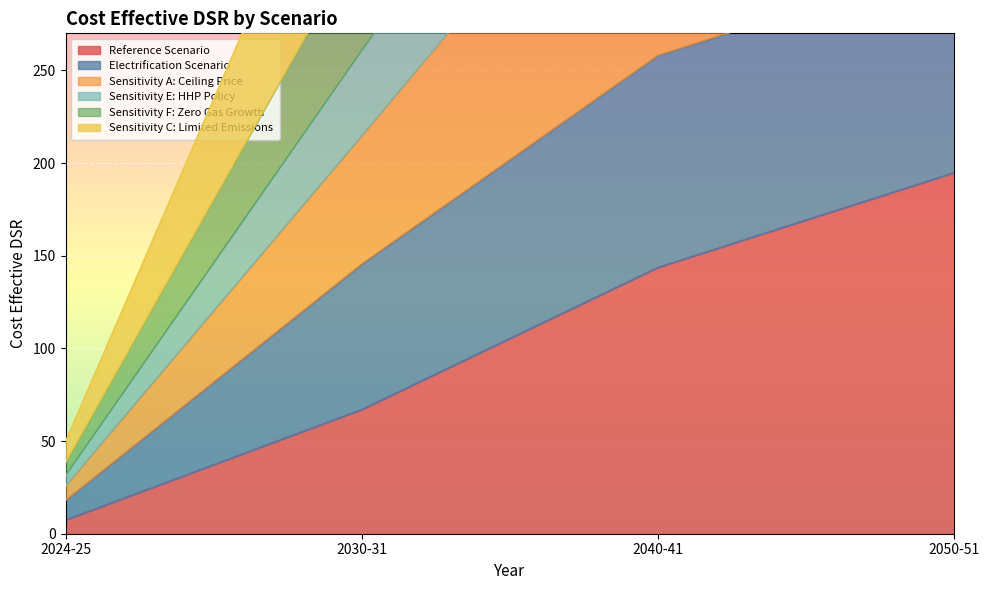

What is the difference between the maximum and minimum values in the Sensitivity C: Limited Emissions series?

482.6